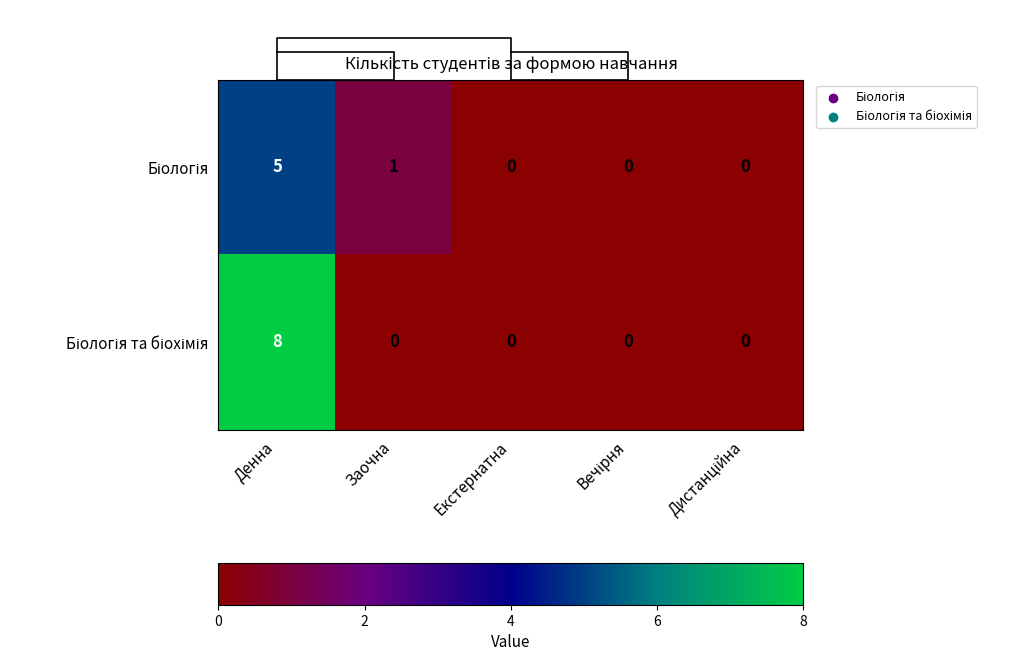

What is the total value across all series at Денна?

13